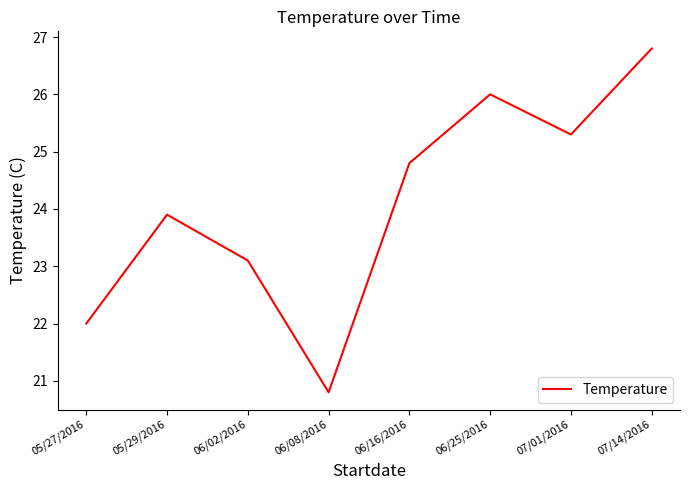

Does the chart display data point markers on the line(s)?

No